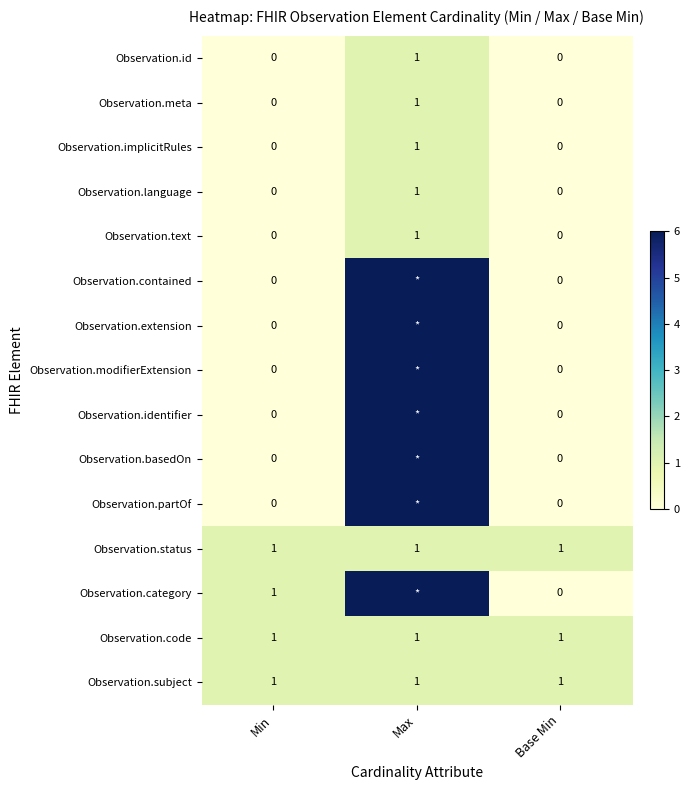

What is the sum of the Observation.implicitRules values at Min and Max?

1